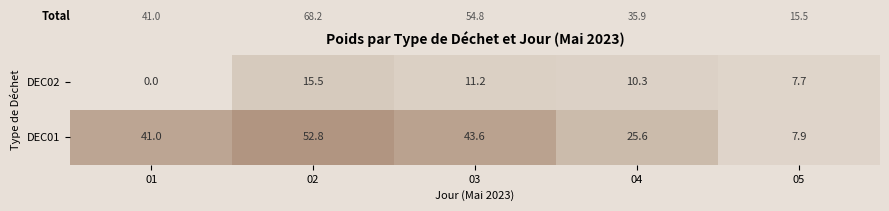

Reading left to right, what are all the values shown in this chart?

DEC02: 0.0	15.5	11.2	10.3	7.7
DEC01: 41.0	52.8	43.6	25.6	7.9